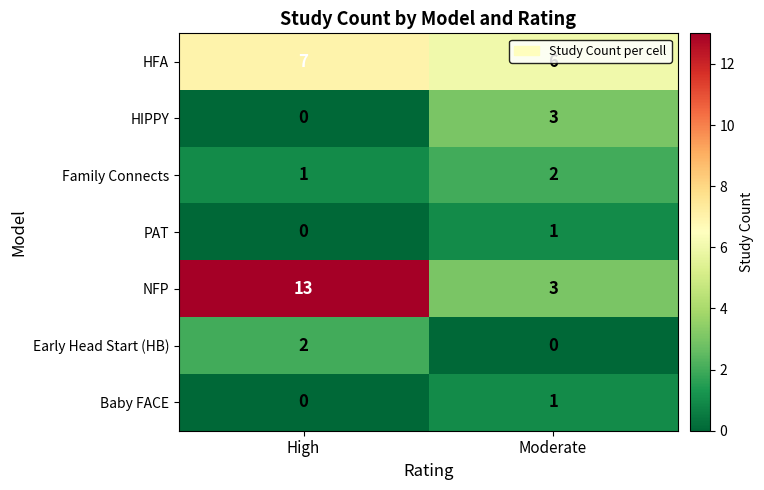

Is it true that NFP equals 13 at High?

True